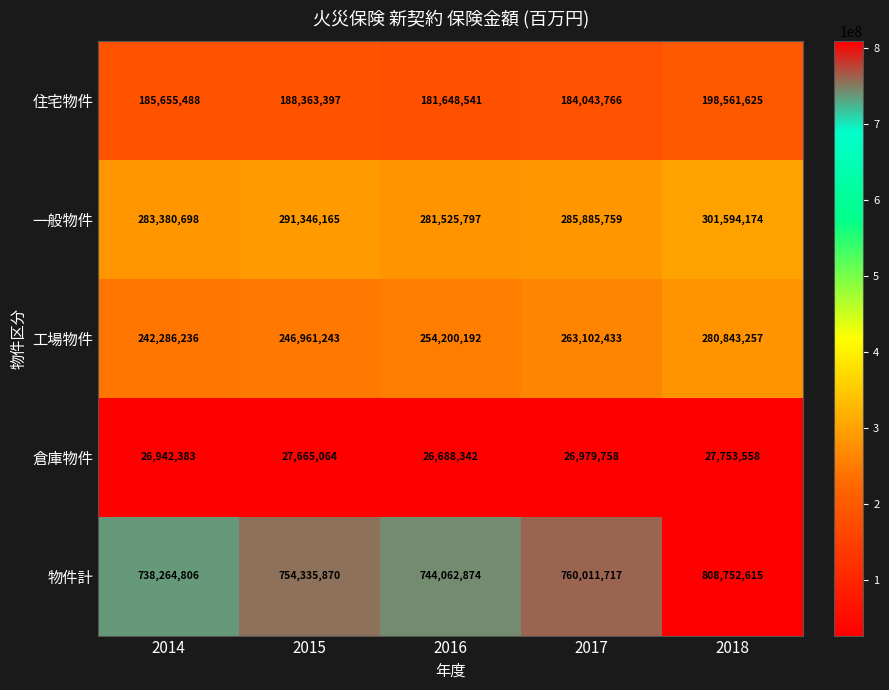

Which series has the widest spread of values?

物件計